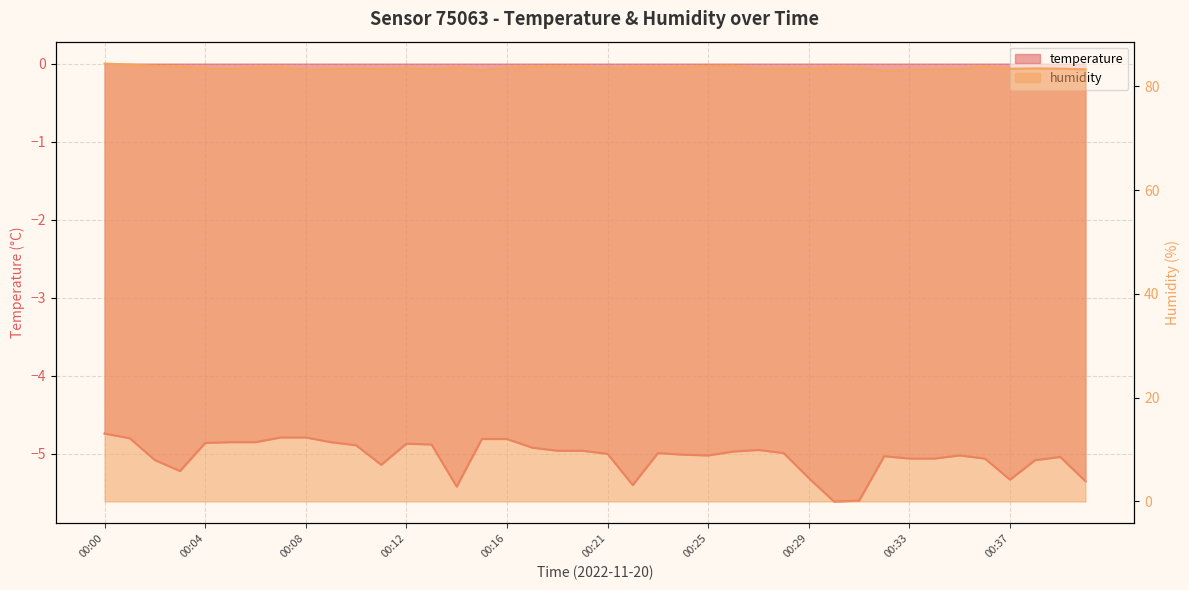

What is the lowest value of the temperature series?

-5.6